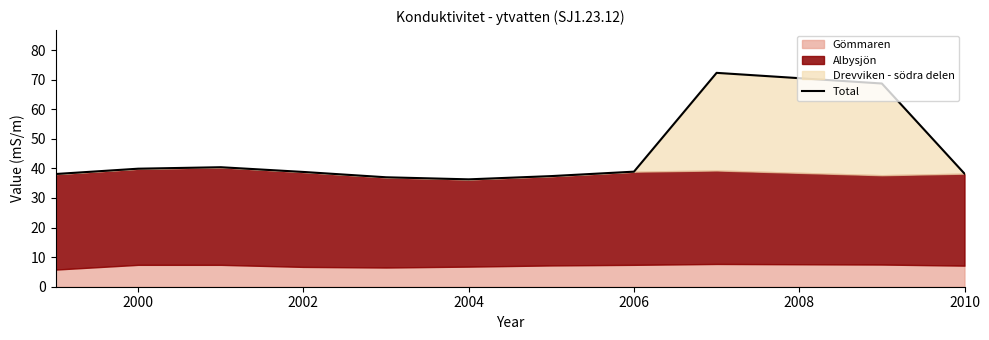

True or false: the data has more than 0 interior local peaks.

True